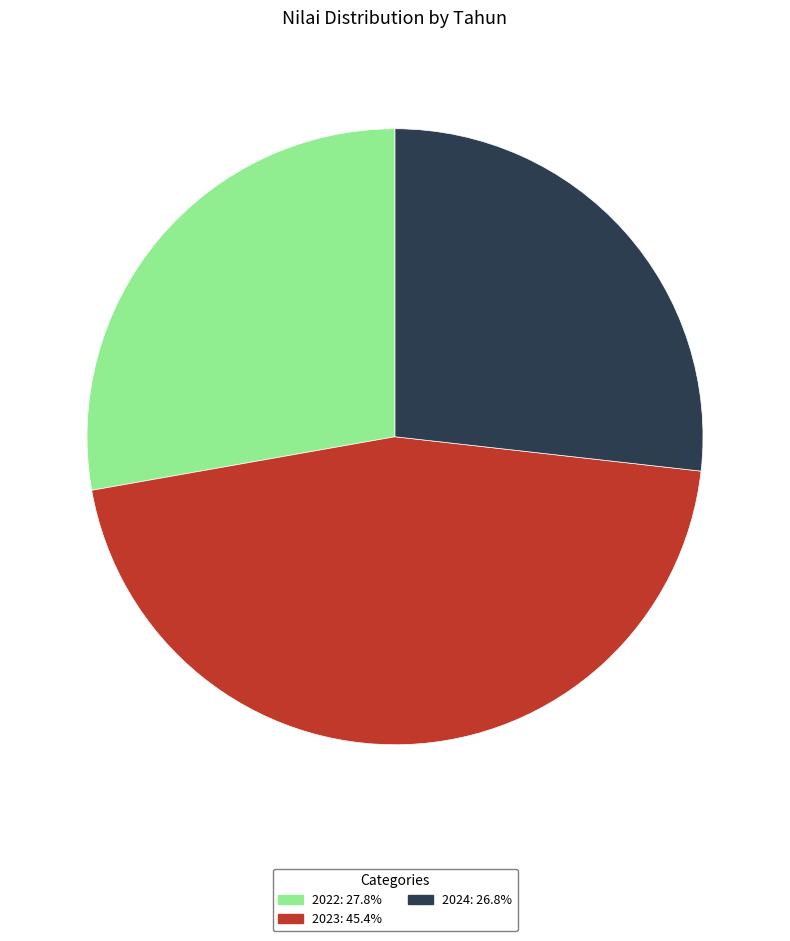

How many slices are in this pie chart?

3